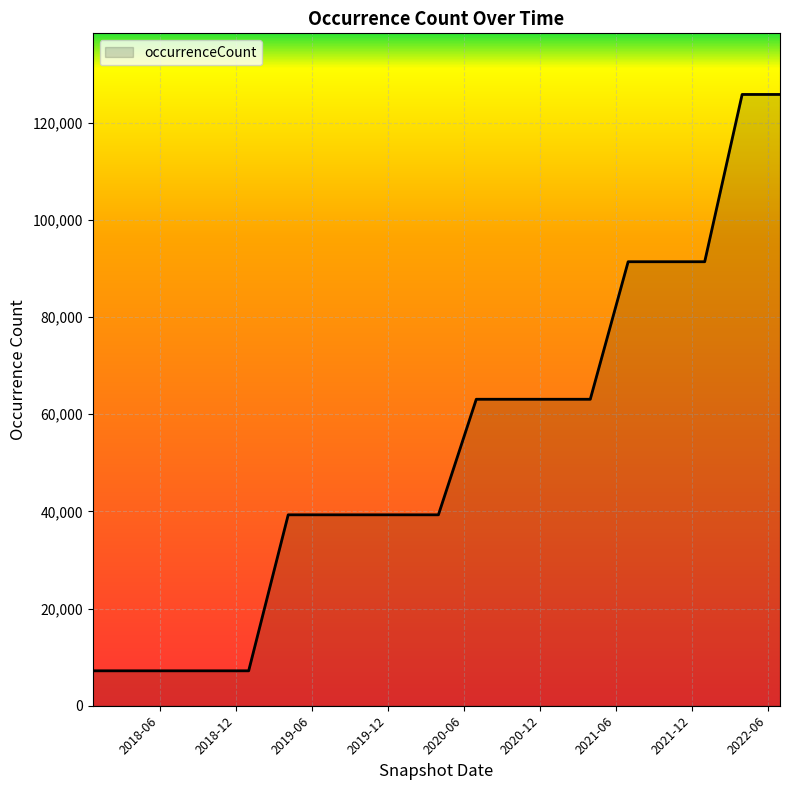

What is the greatest value displayed?

125776